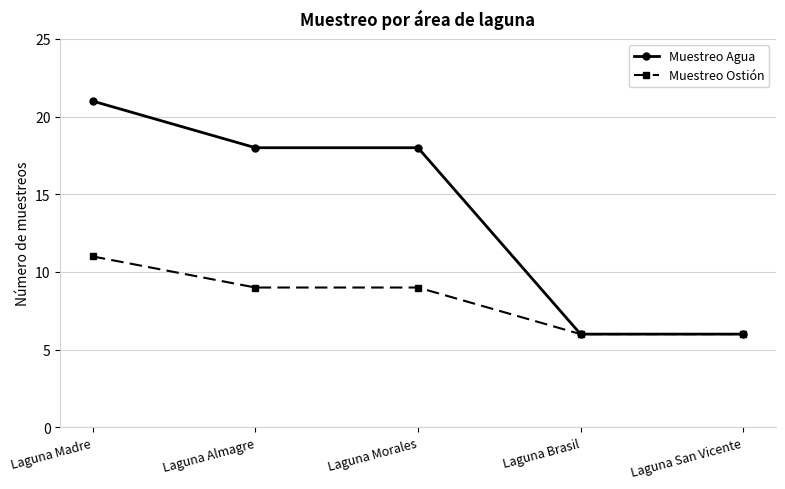

How many lines are shown in the chart?

2